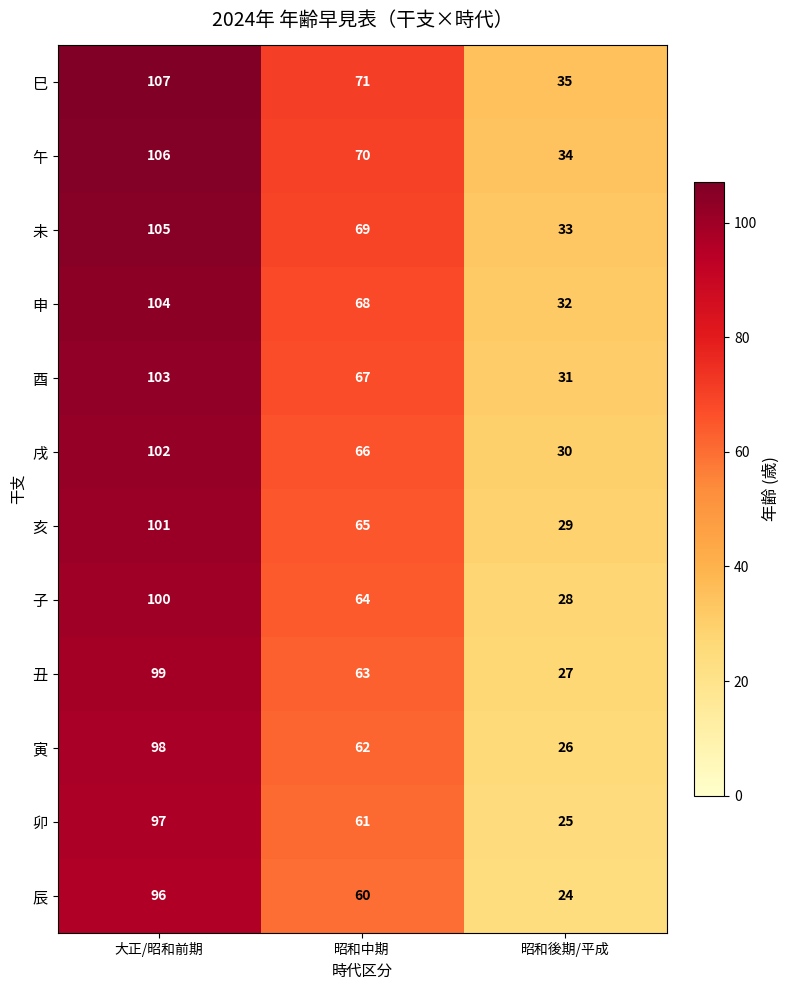

At which category is the sum across all series the highest?

大正/昭和前期